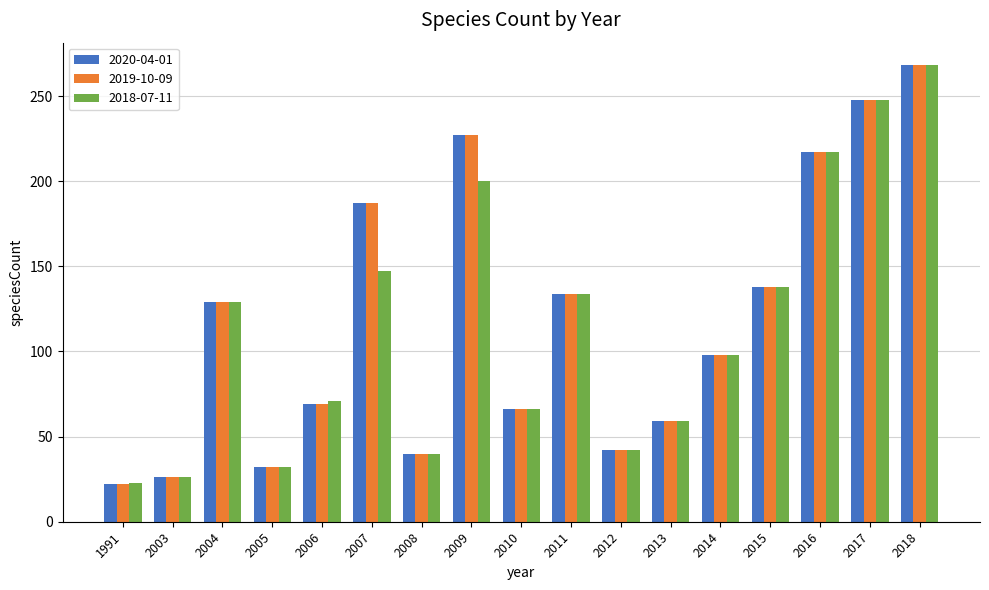

What is the sum of all 2018-07-11 values?

1938